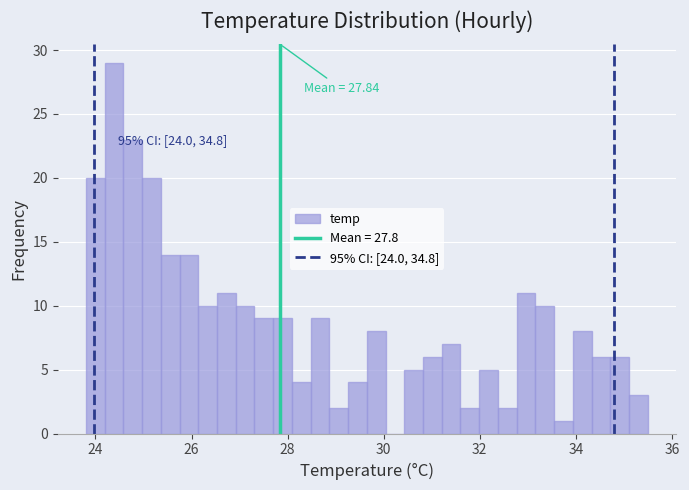

Around what value on the x-axis is the tallest bar? Give the approximate position of its centre, as read against the axis.

24.4